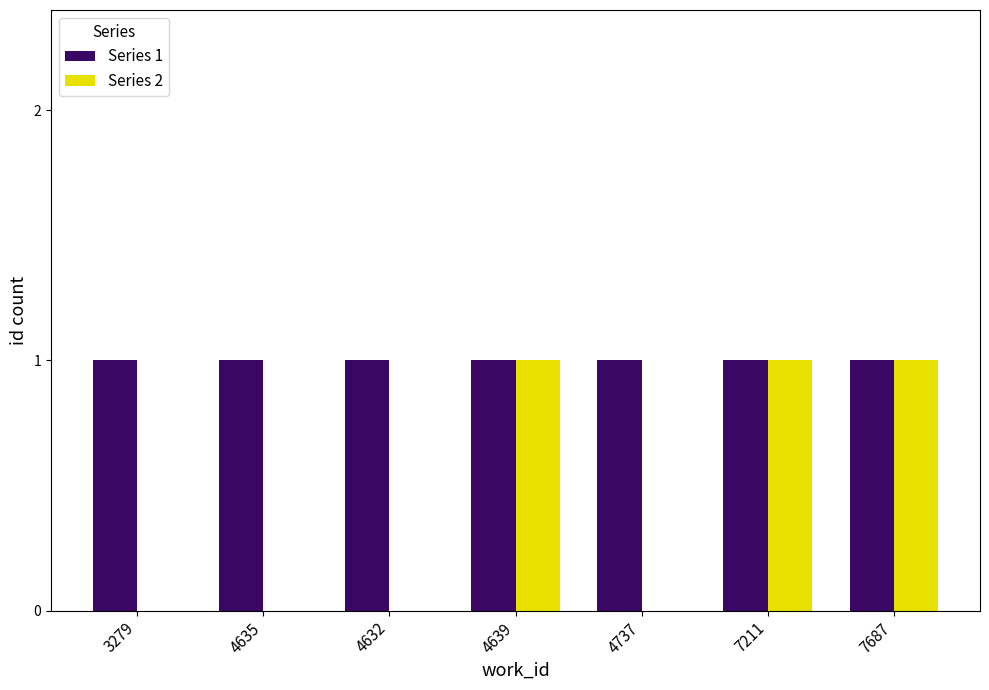

Between 4632 and 7687, which series saw the biggest shift?

Series 2